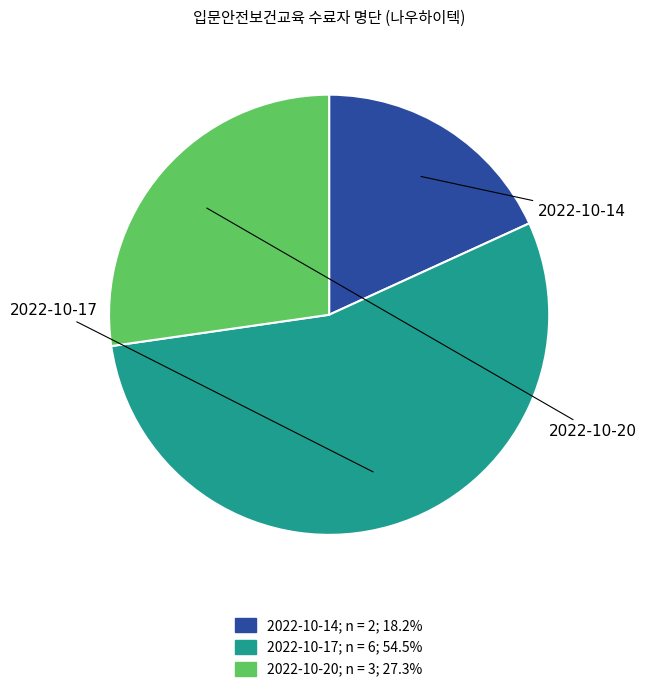

To the nearest percent, what is the difference between the 2022-10-17 and 2022-10-14 slice percentages?

36%